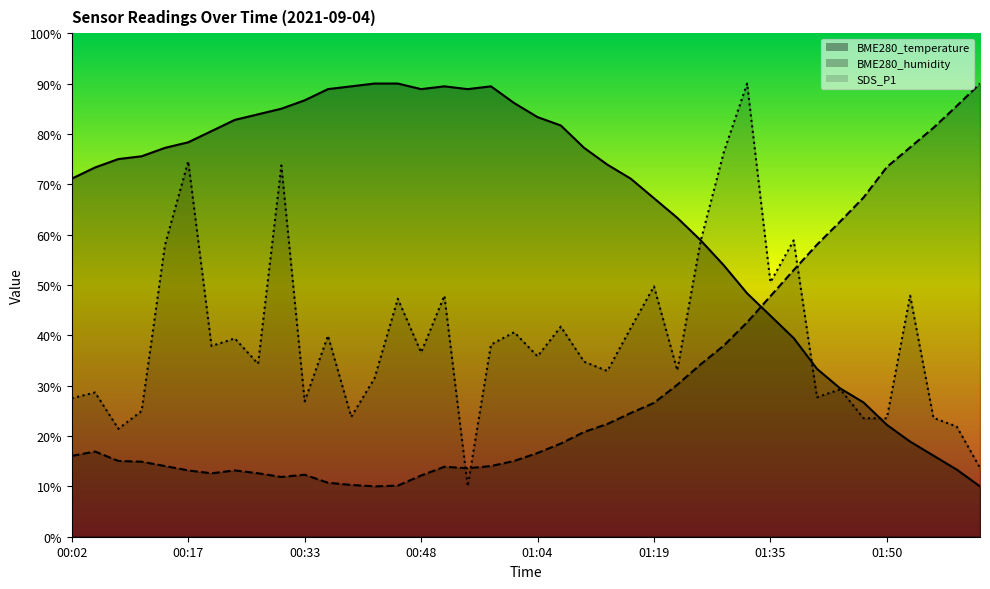

The BME280_temperature series shows 122.6 at 00:14. True or false?

False